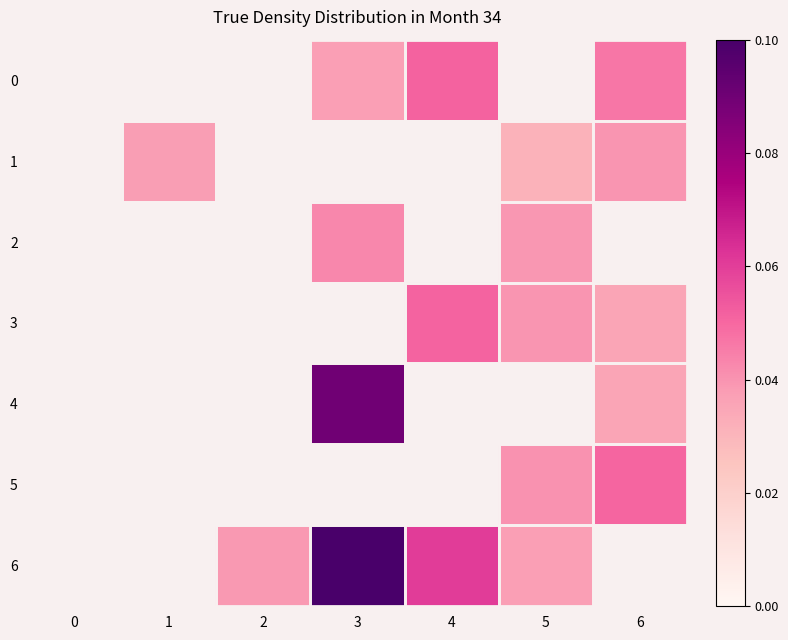

The 6 series shows 0.4 at 4. True or false?

False